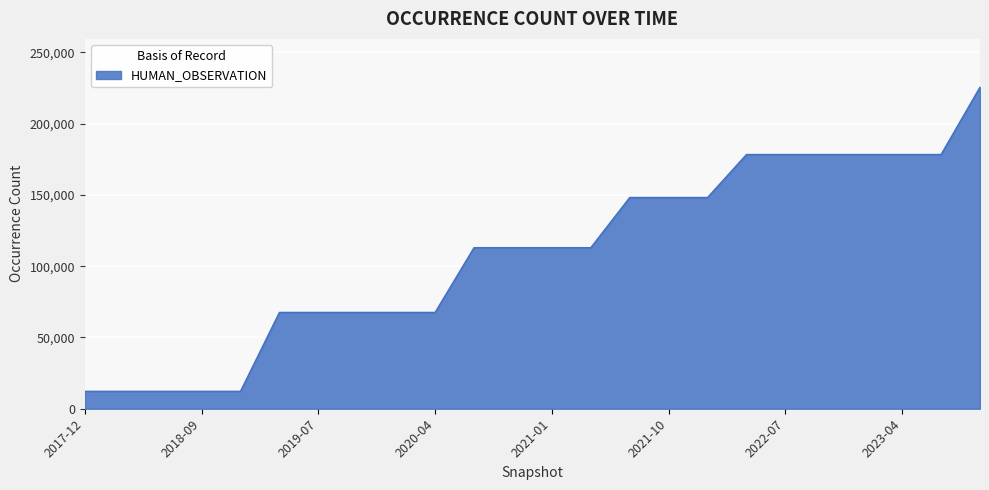

How many categories are shown in the chart?

24